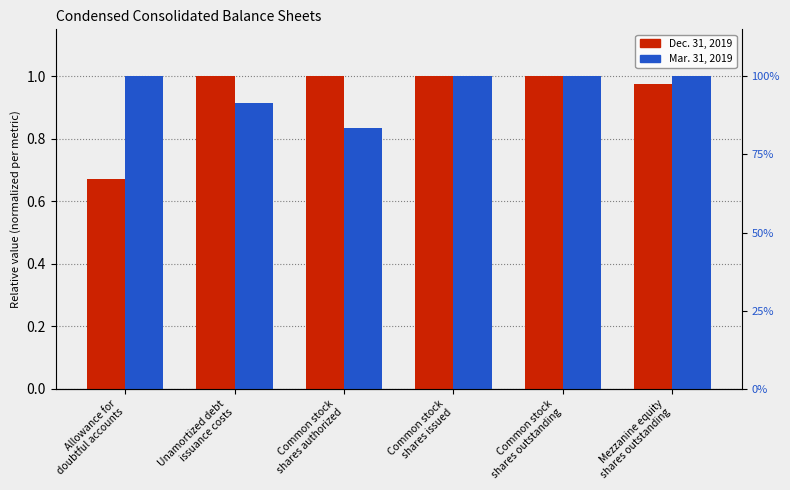

The Mar. 31, 2019 series shows 0.9 at Unamortized debt
issuance costs. True or false?

True